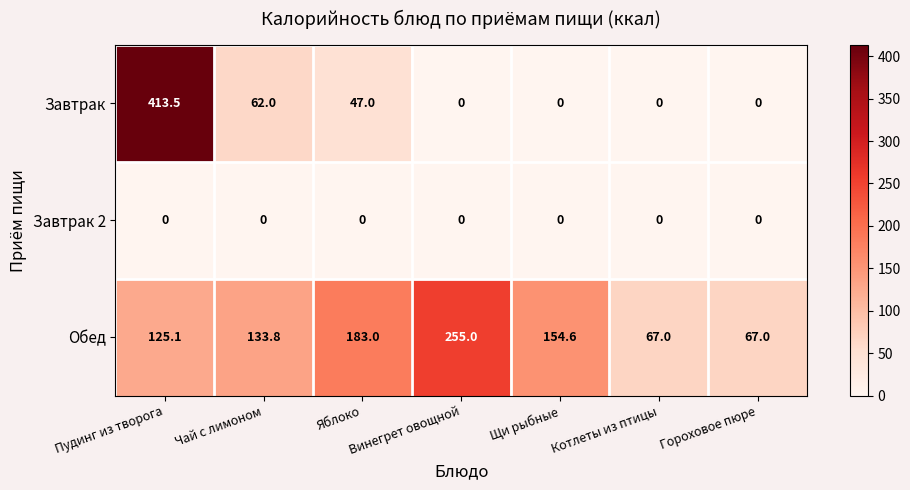

The value of Обед at Винегрет овощной is 58.8. True or false?

False